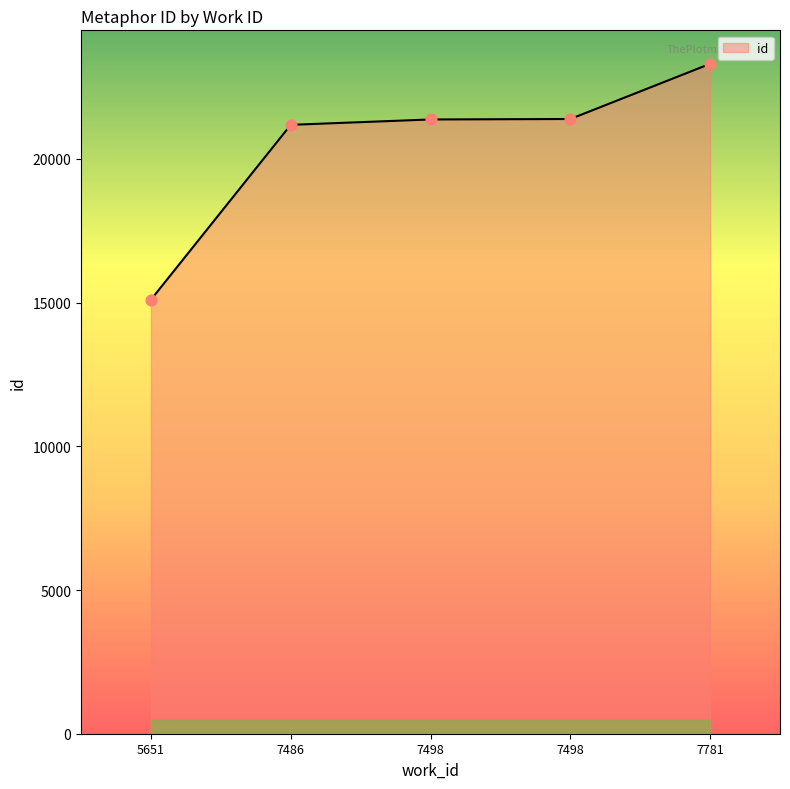

Approximately how many times larger is the value at 7486 compared to 7498?

1.0